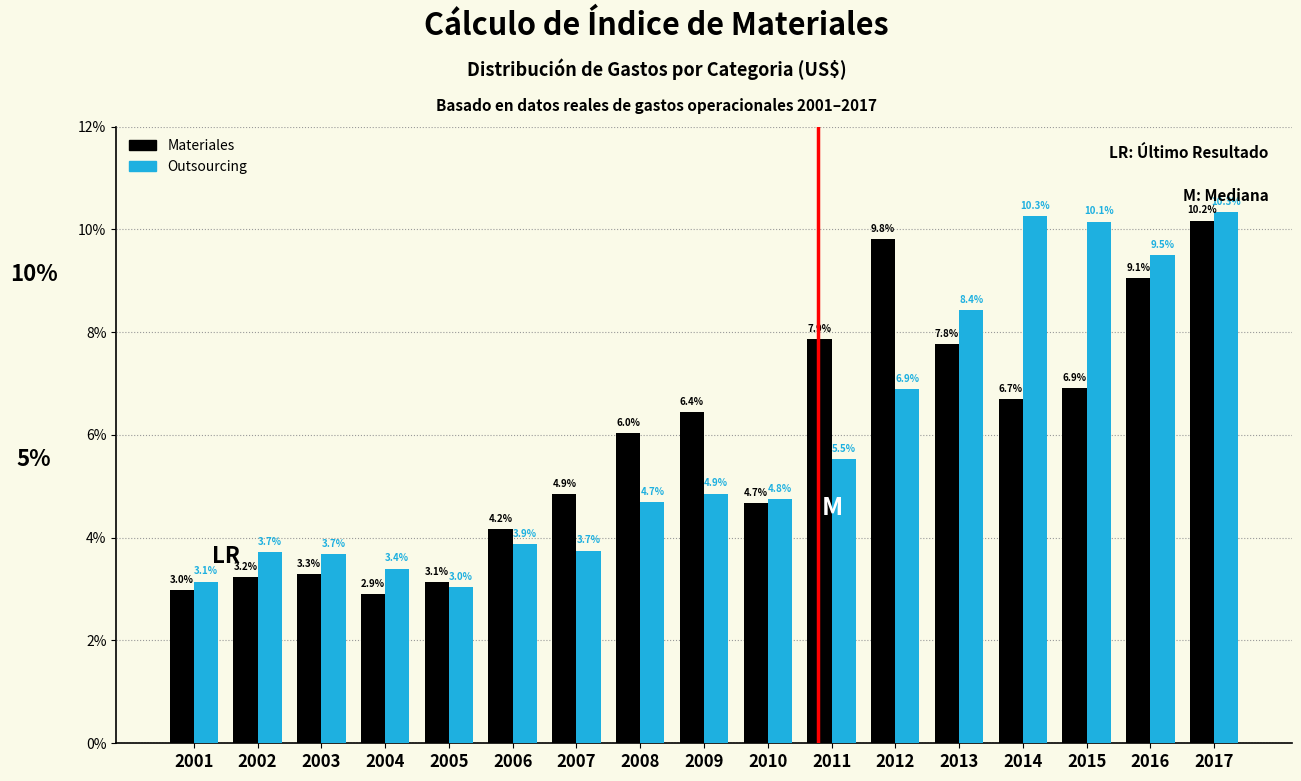

Reading left to right, extract all data points from this chart.

Materiales: 2001=3.0	2002=3.2	2003=3.3	2004=2.9	2005=3.1	2006=4.2	2007=4.9	2008=6.0	2009=6.4	2010=4.7	2011=7.9	2012=9.8	2013=7.8	2014=6.7	2015=6.9	2016=9.1	2017=10.2
Outsourcing: 2001=3.1	2002=3.7	2003=3.7	2004=3.4	2005=3.0	2006=3.9	2007=3.7	2008=4.7	2009=4.9	2010=4.8	2011=5.5	2012=6.9	2013=8.4	2014=10.3	2015=10.1	2016=9.5	2017=10.3